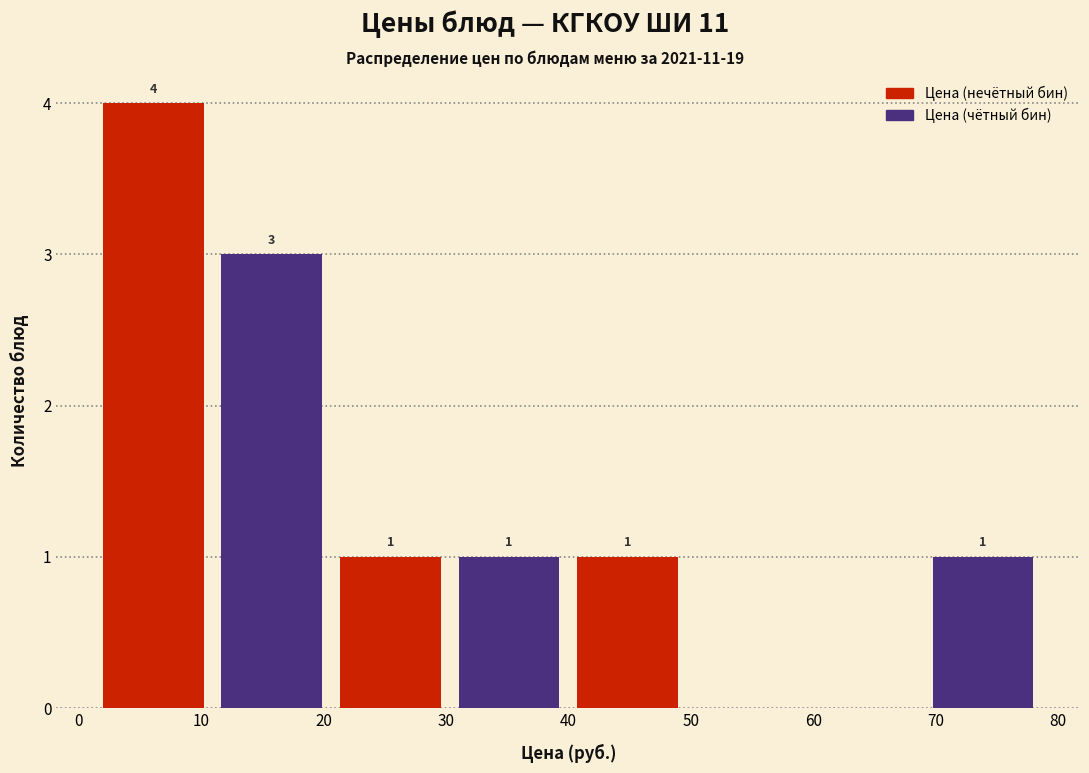

Which range on the x-axis has the tallest bar?

1 to 11